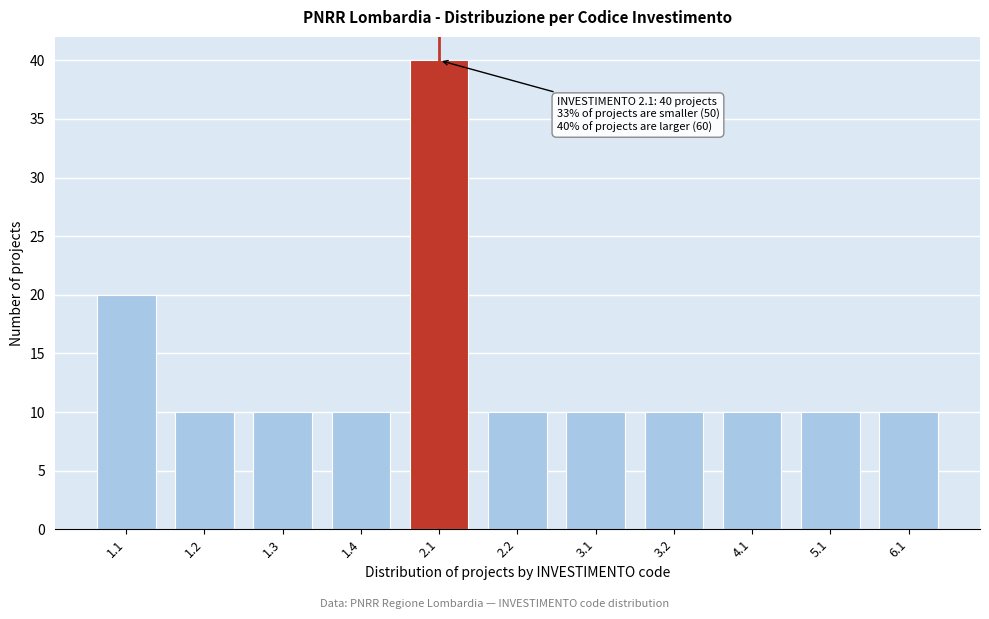

Reading left to right, what are all the values shown in this chart?

20	10	10	10	40	10	10	10	10	10	10